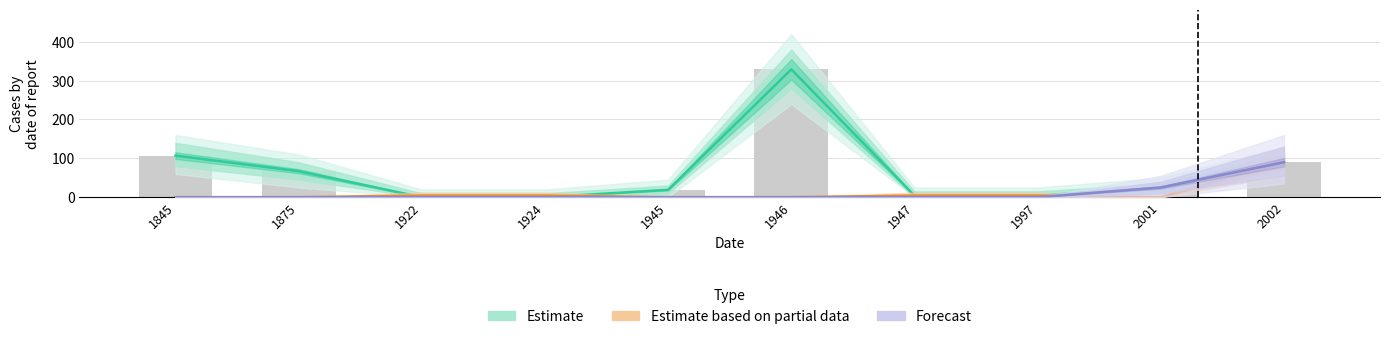

The Estimate series shows 145 at 1845. True or false?

False